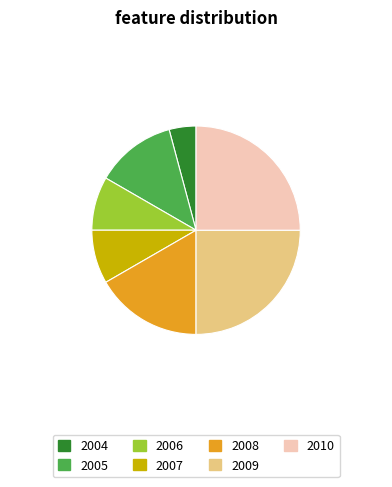

Combined, do 2005 and 2004 account for over 50%?

No